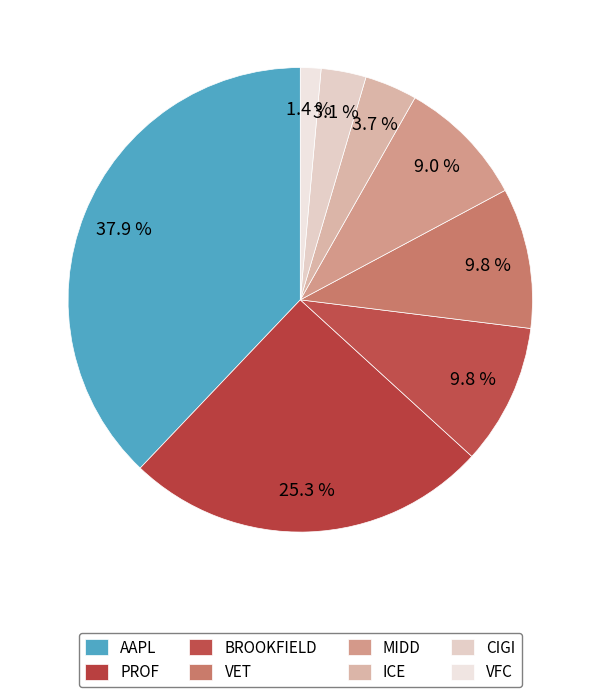

Is there any slice that represents more than half of the pie?

No